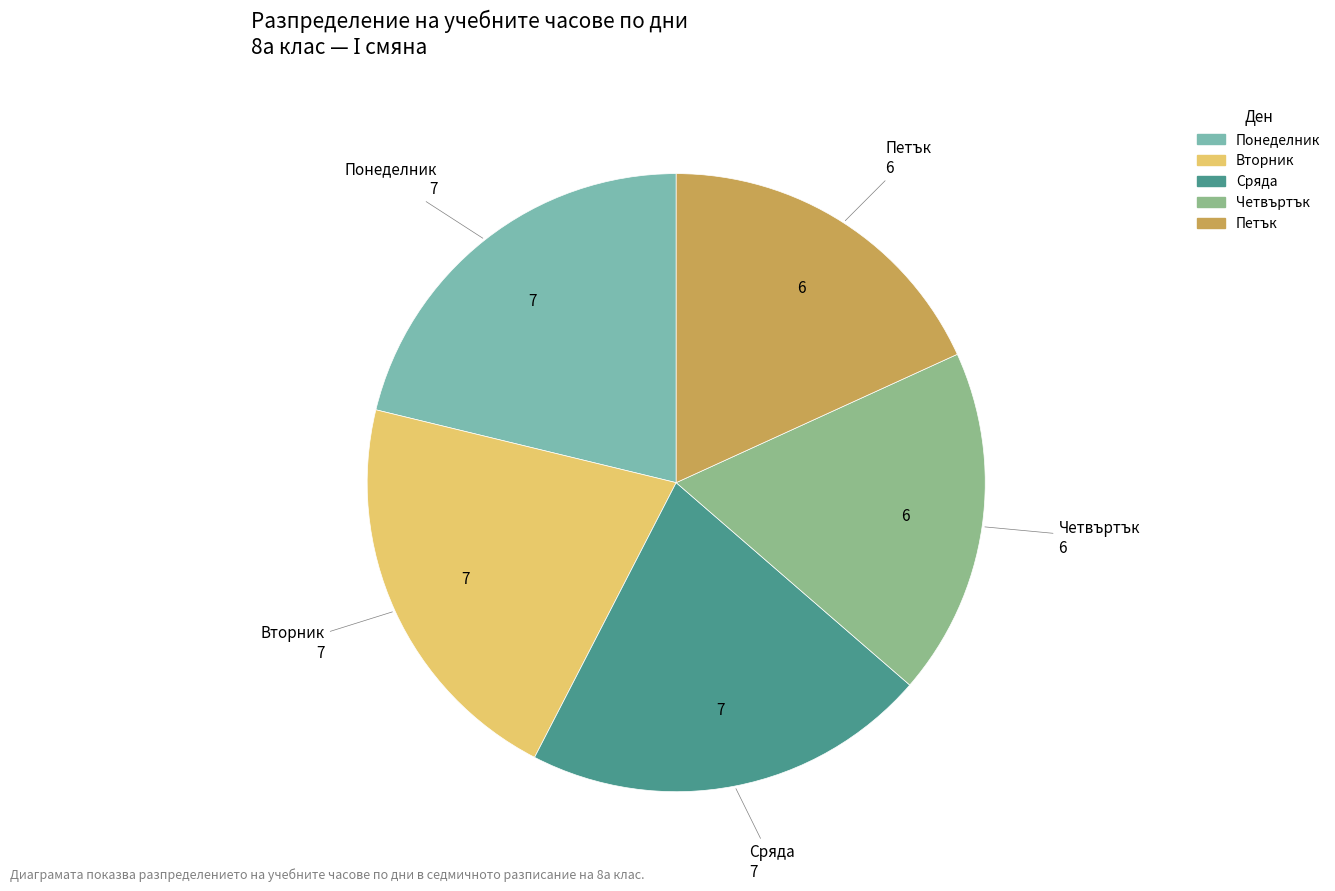

Approximately how many times larger is the value at Вторник compared to Понеделник?

1.0